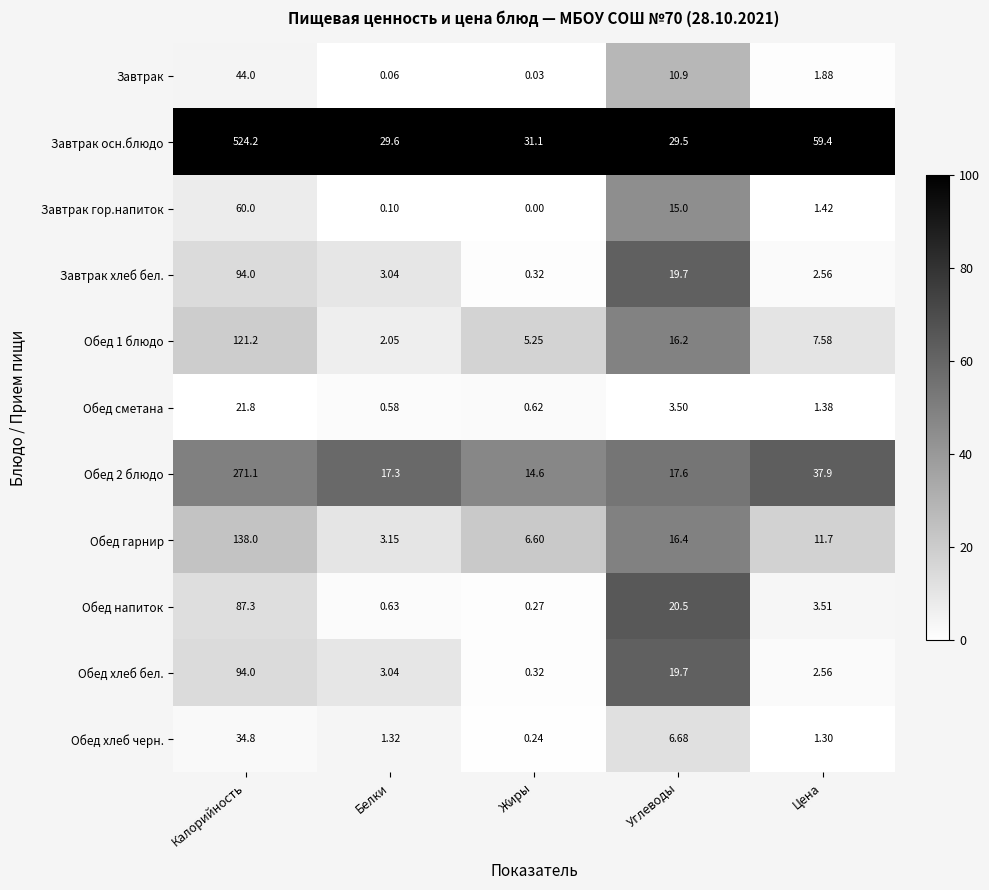

Where is Завтрак осн.блюдо nearest to the value 276?

Цена